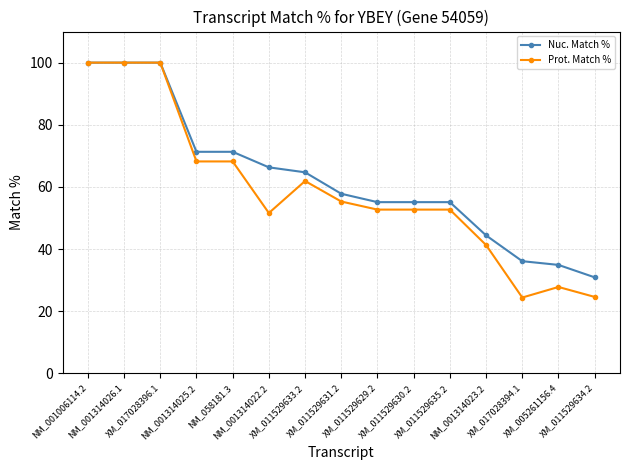

The value of Prot. Match % at XM_011529633.2 is 61.9. True or false?

True